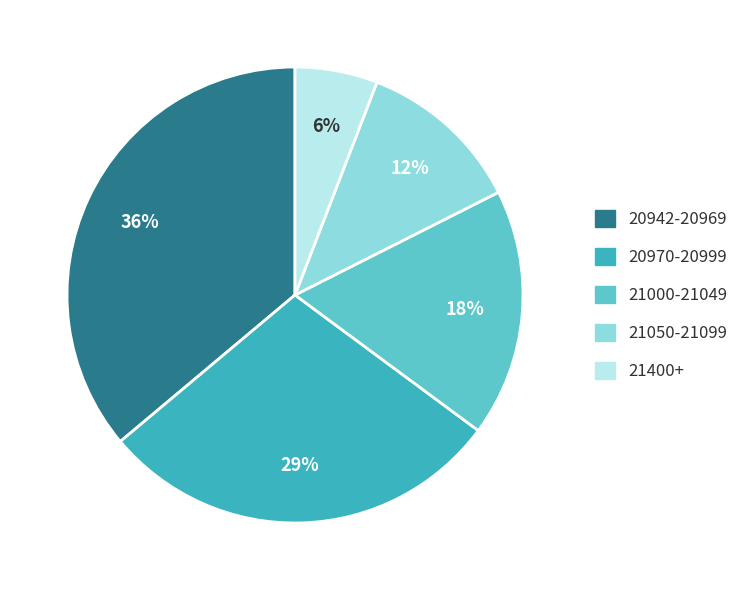

To the nearest percent, what portion does 21400+ represent?

6%